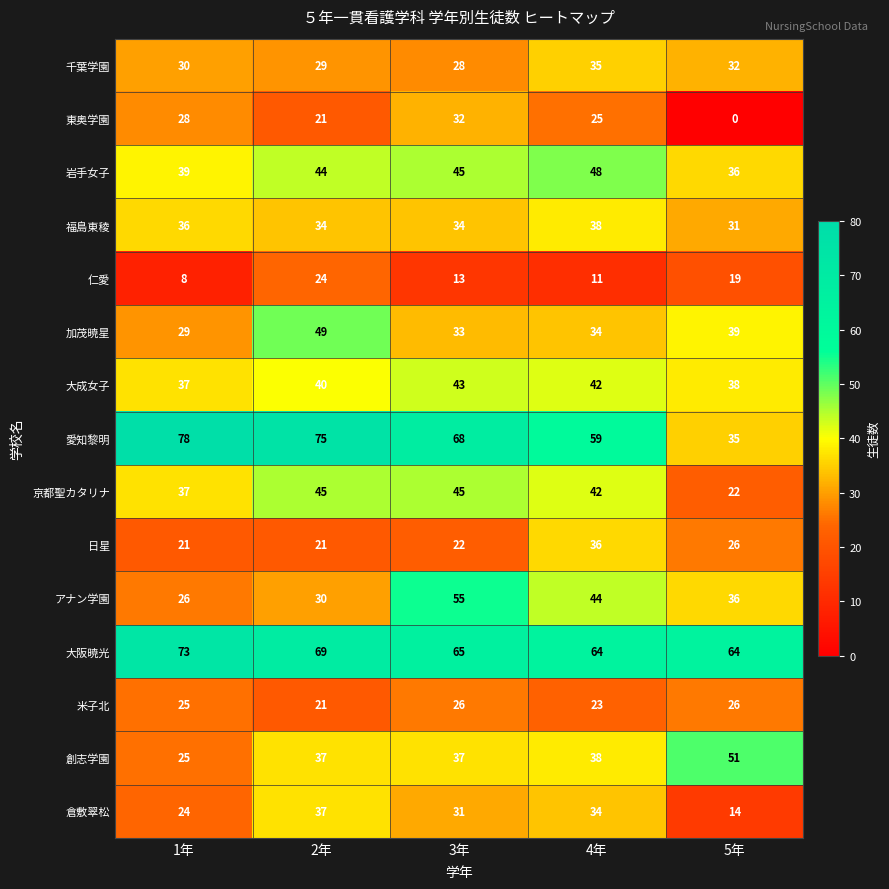

Which series has the largest range (max minus min)?

愛知黎明